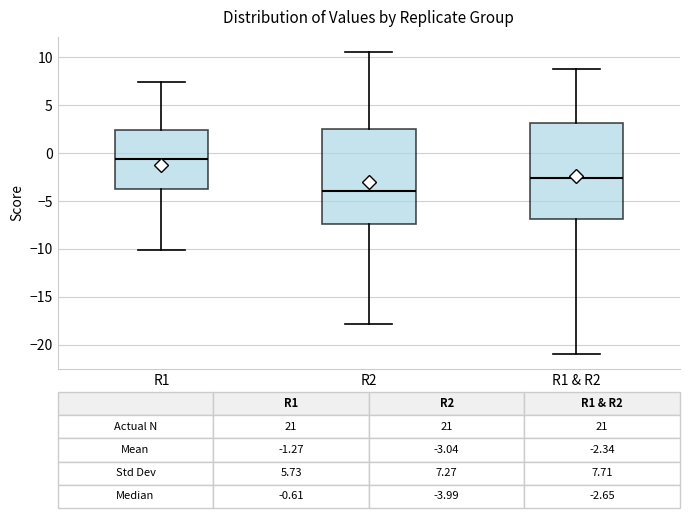

Which box's median line is the lowest?

R2